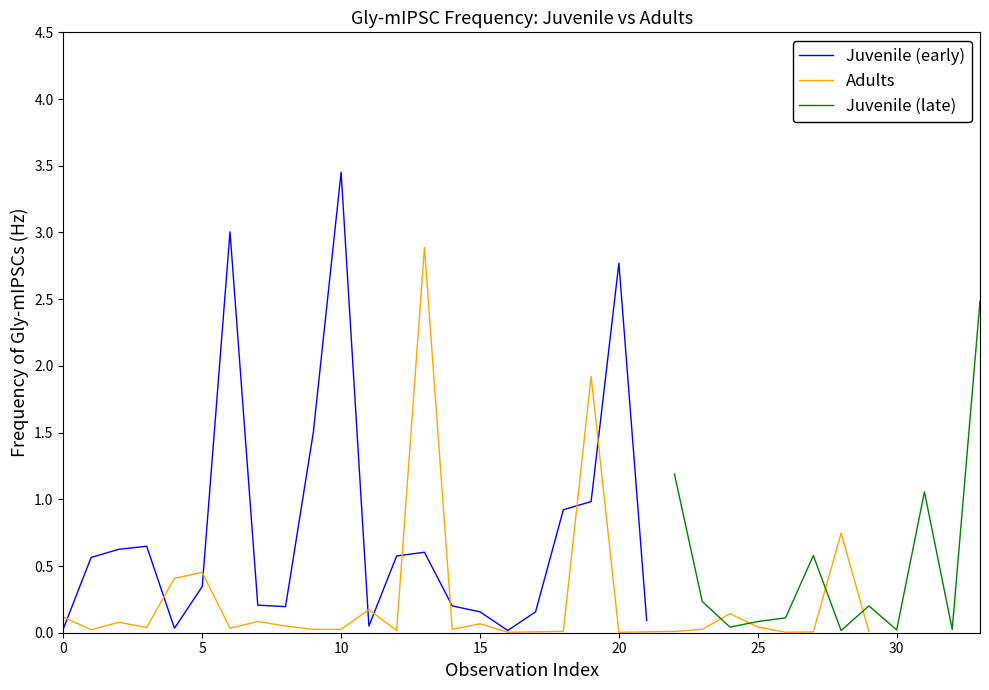

What is the maximum value for Adults?

2.9